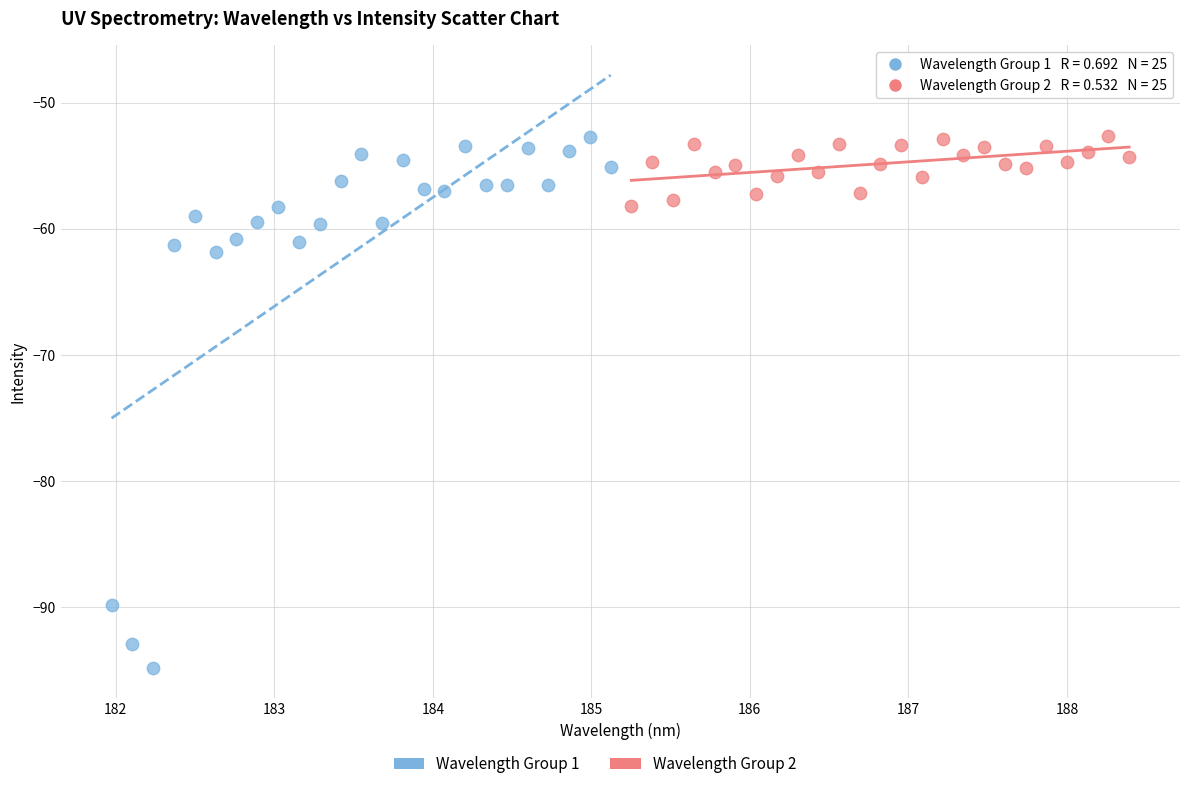

Which series reaches the minimum Y coordinate?

Wavelength Group 1